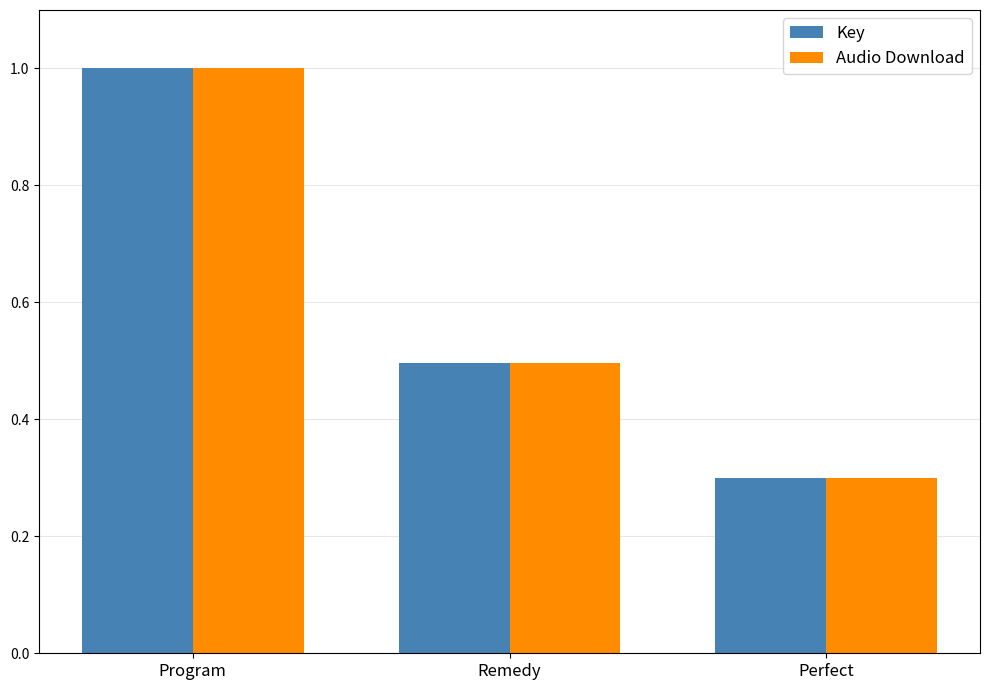

How many Audio Download values are between 0 and 1?

3